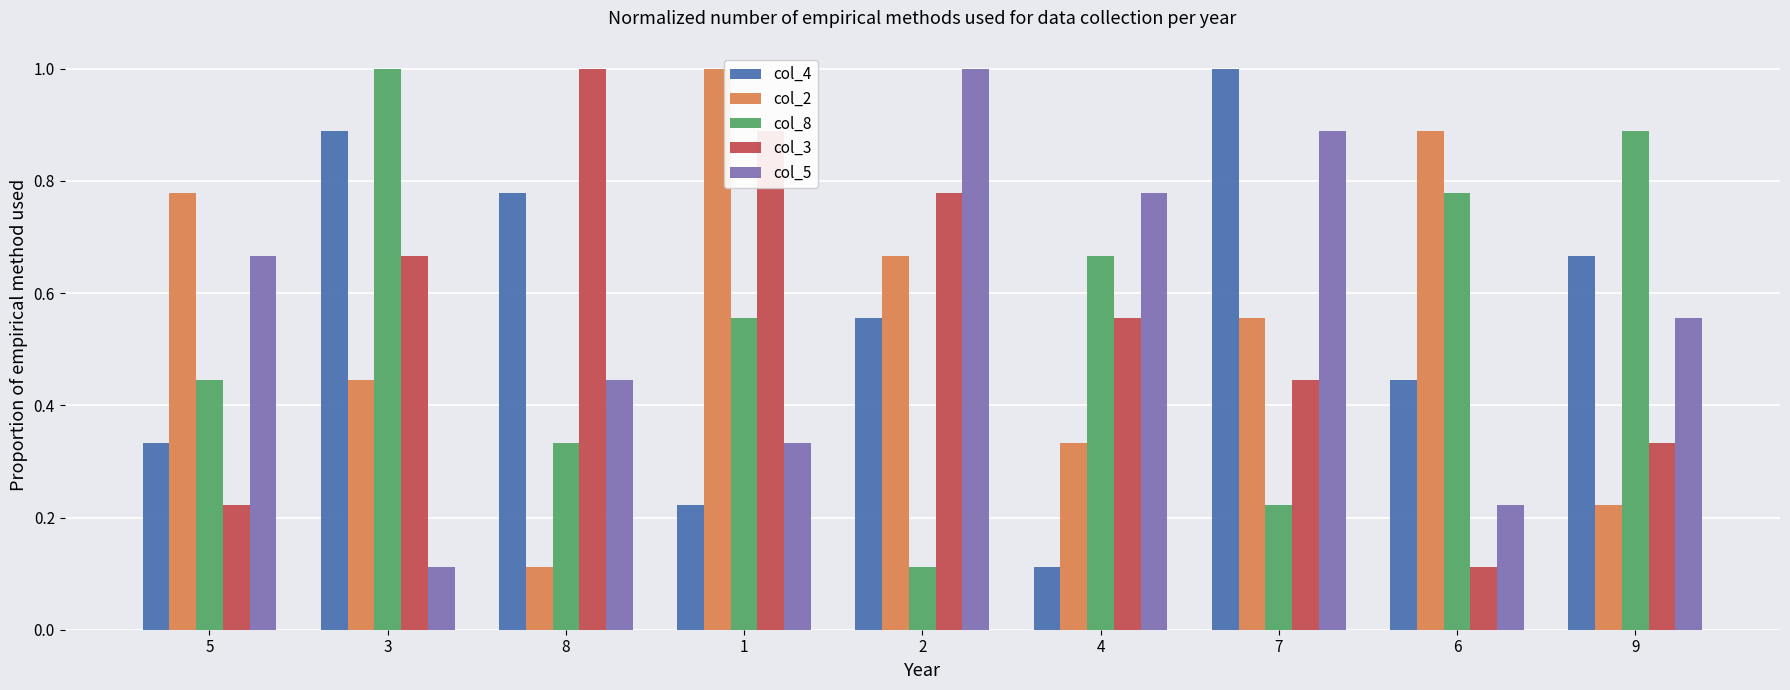

What is the sum of all col_5 values?

5.0